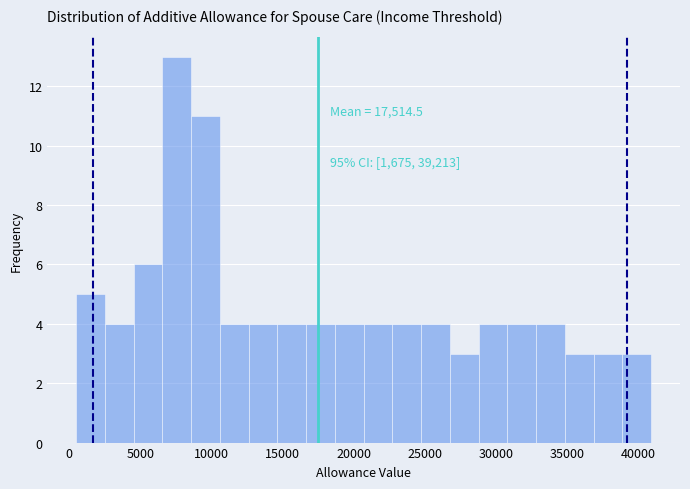

Which range on the x-axis has the tallest bar?

6500 to 8500